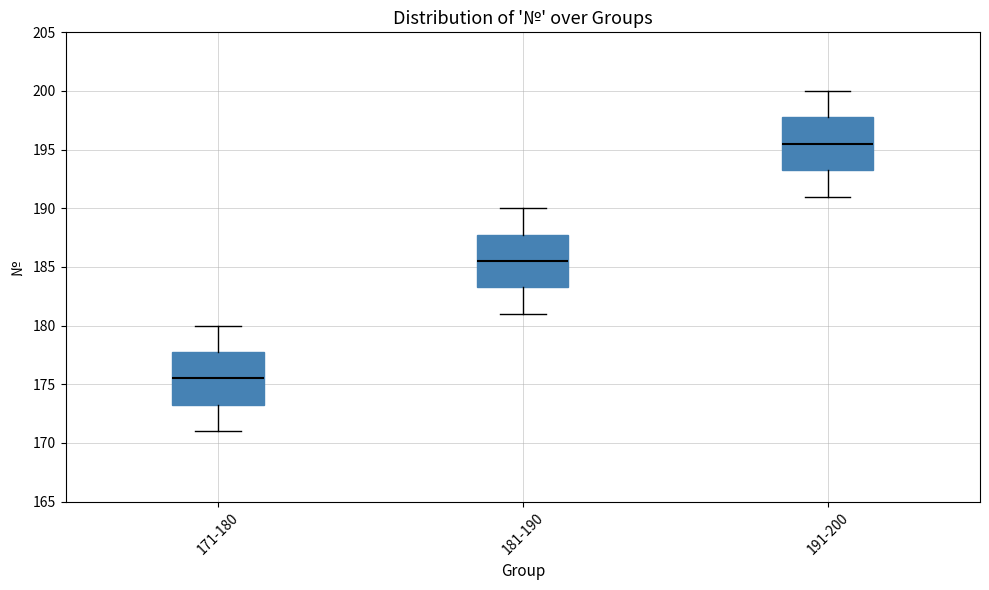

Which box has the highest median line?

191-200